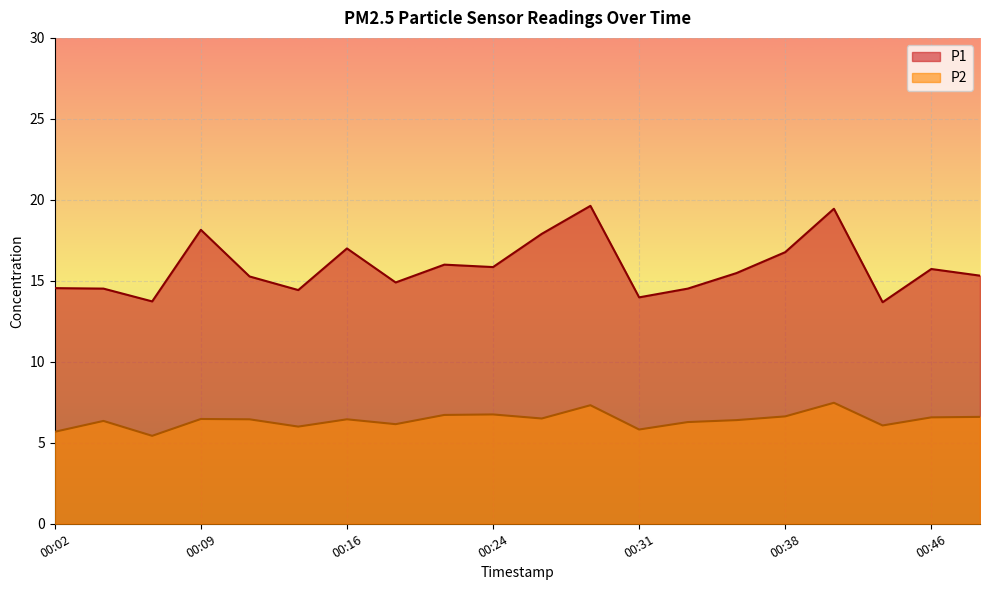

The P1 series shows 9.2 at 00:07. True or false?

False